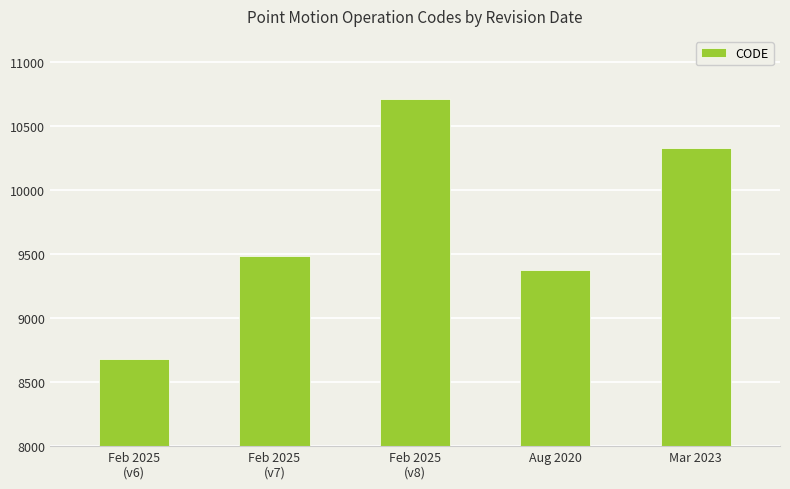

Reading left to right, extract all data points from this chart.

8676	9483	10707	9375	10323